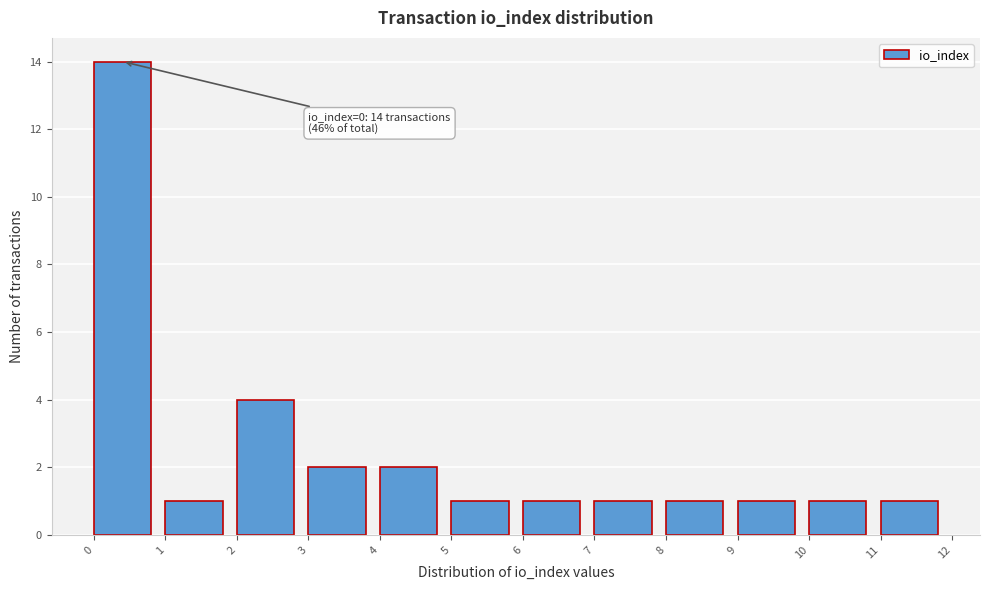

Which range on the x-axis has the tallest bar?

0 to 1